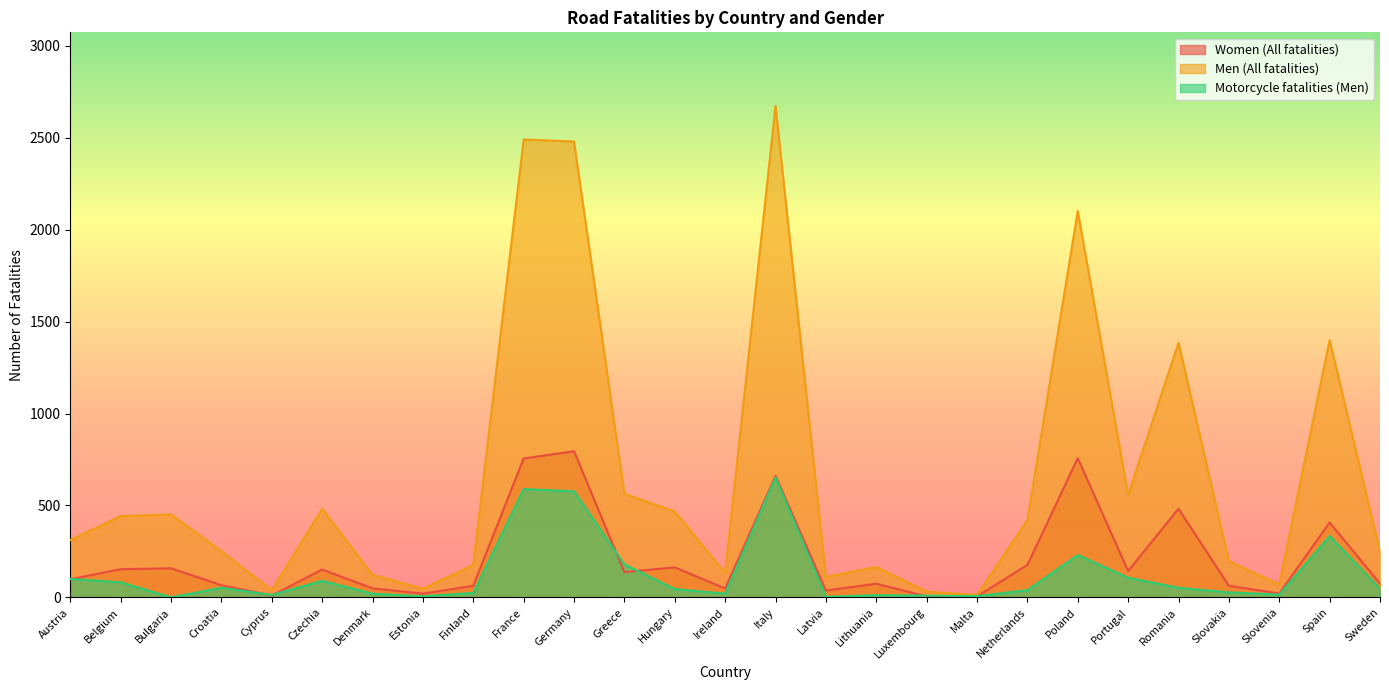

Reading right to left, extract all data points from this chart.

Women (All fatalities): 75	407	21	63	482	143	757	176	5	5	74	37	661	48	163	137	795	755	63	20	49	151	10	66	158	153	98
Men (All fatalities): 249	1399	70	197	1385	557	2102	419	13	31	165	111	2673	133	467	563	2480	2491	176	47	122	482	39	251	451	442	311
Motorcycle fatalities (Men): 46	334	15	27	52	107	230	39	7	9	12	3	652	20	45	179	577	589	24	6	20	90	13	52	0	82	100